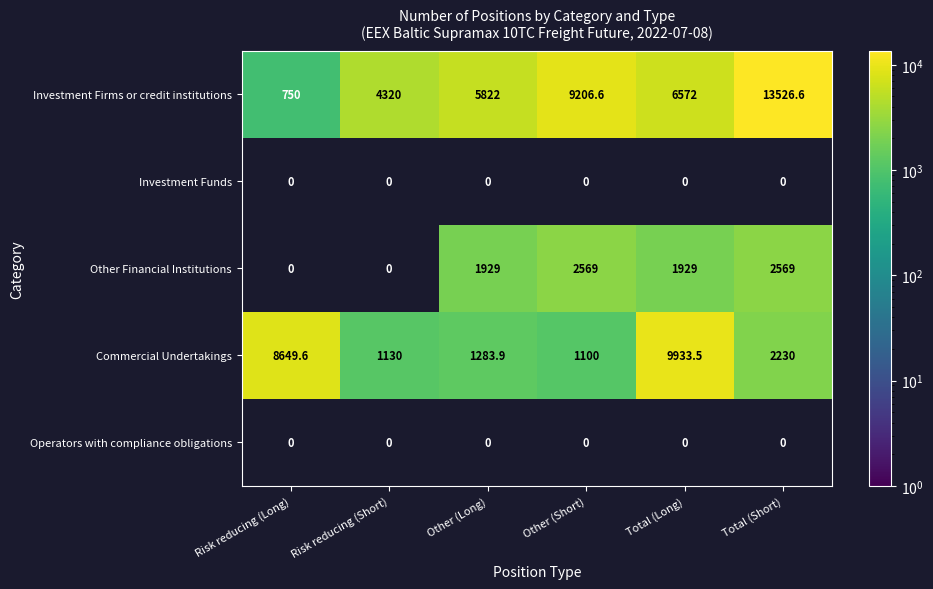

At which label does Commercial Undertakings first exceed 2230?

Risk reducing (Long)